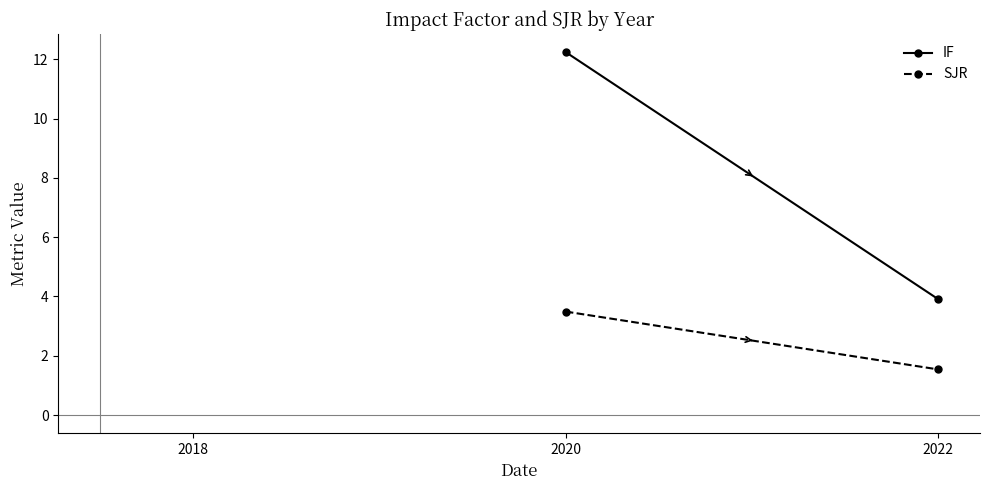

What is the average value of the SJR series?

2.5